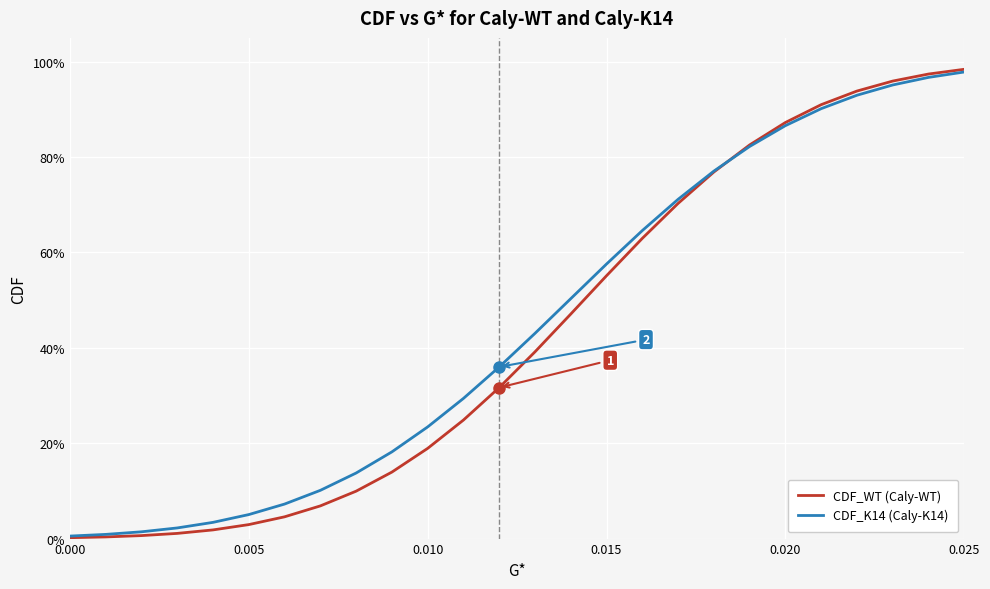

What are all the series names shown in the legend?

CDF_WT (Caly-WT), CDF_K14 (Caly-K14)